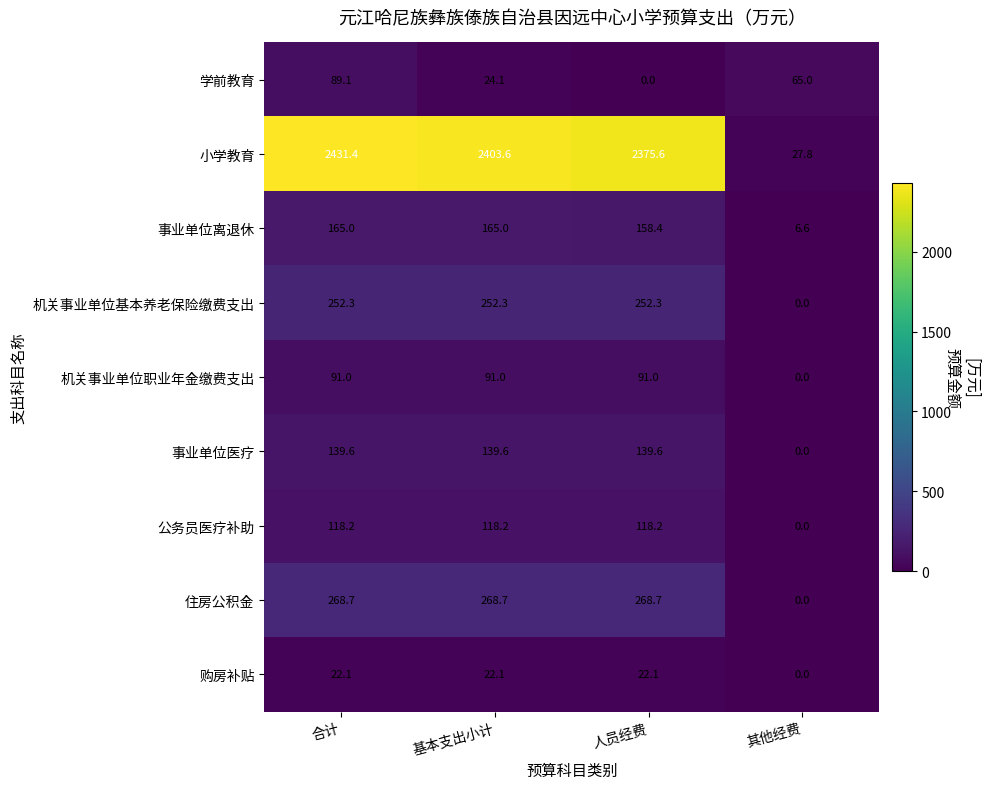

Is the value of 购房补贴 at 其他经费 greater than the value of 机关事业单位基本养老保险缴费支出 at 人员经费?

No